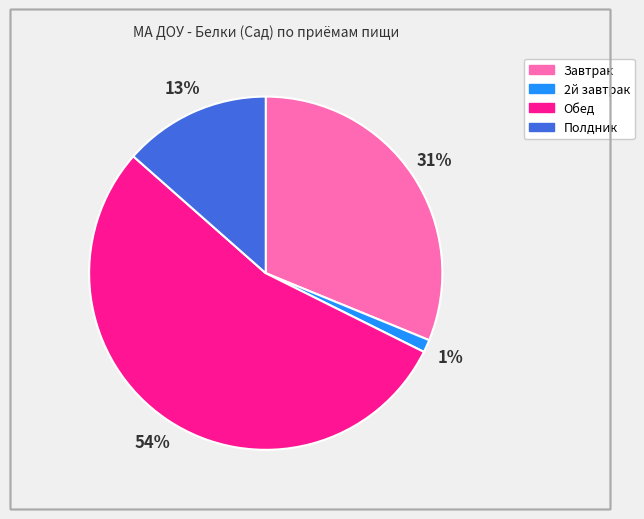

Between 2й завтрак and Полдник, which is larger?

Полдник